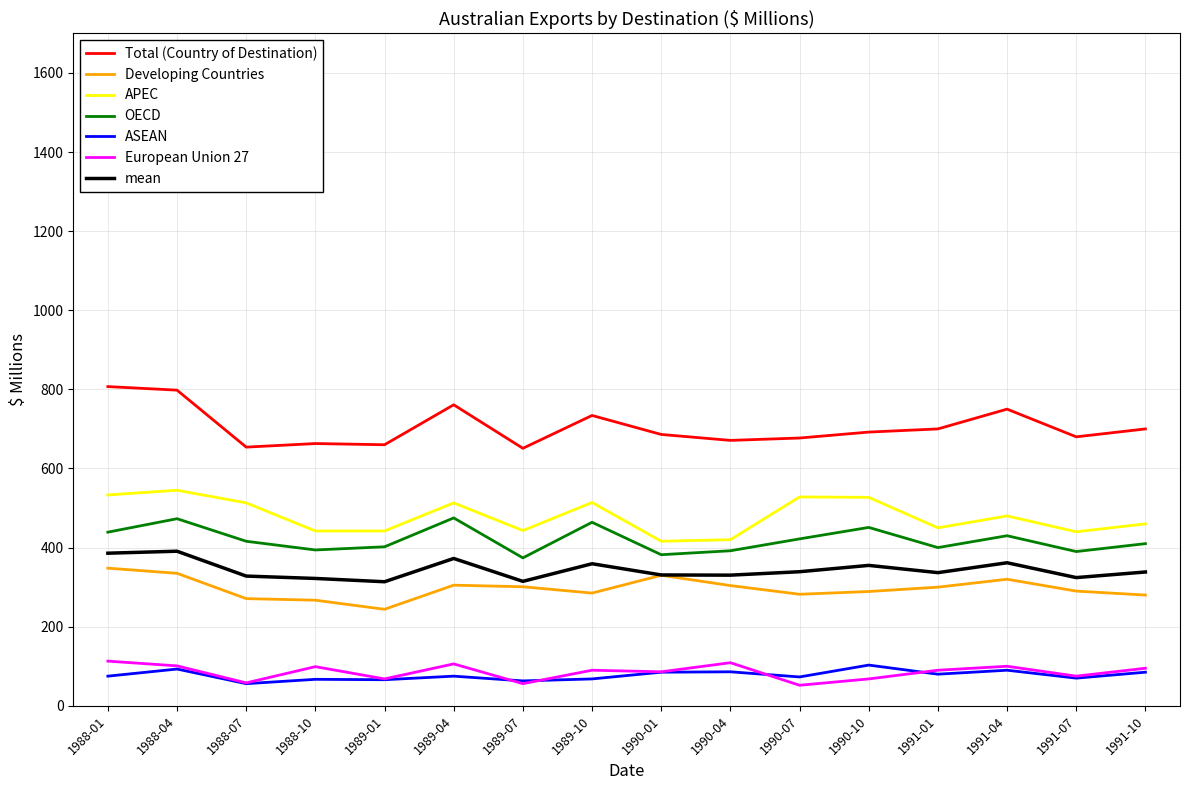

What is the sum of the APEC values at 1989-07 and 1990-04?

863.0